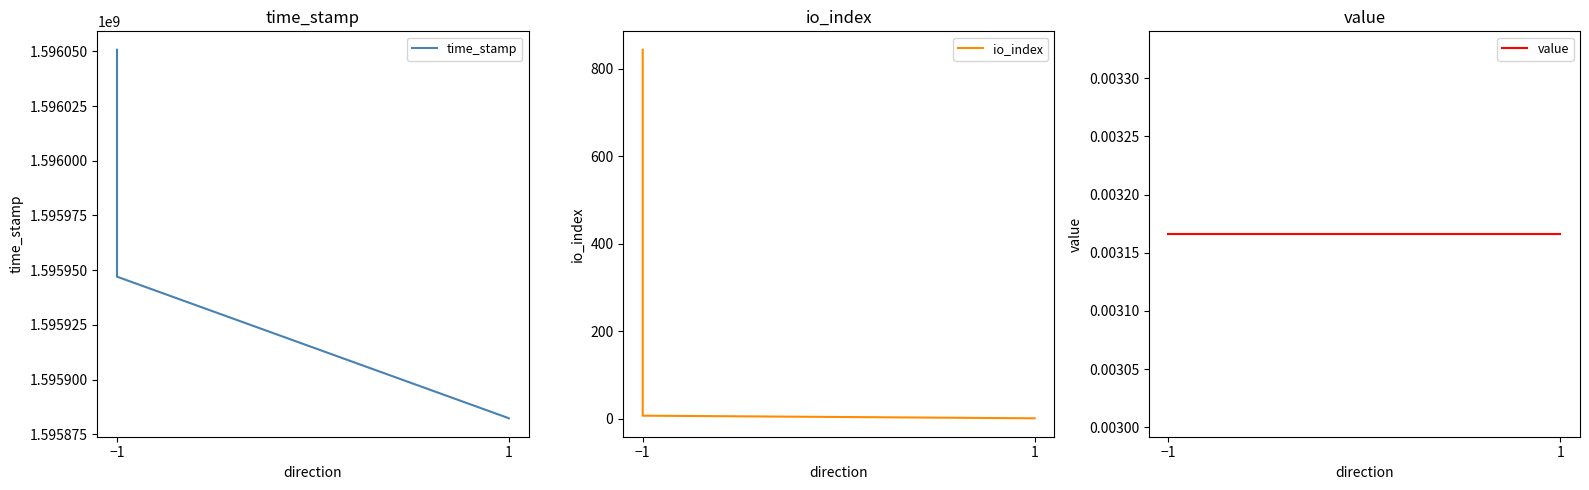

At which label is io_index closest to 422?

−1